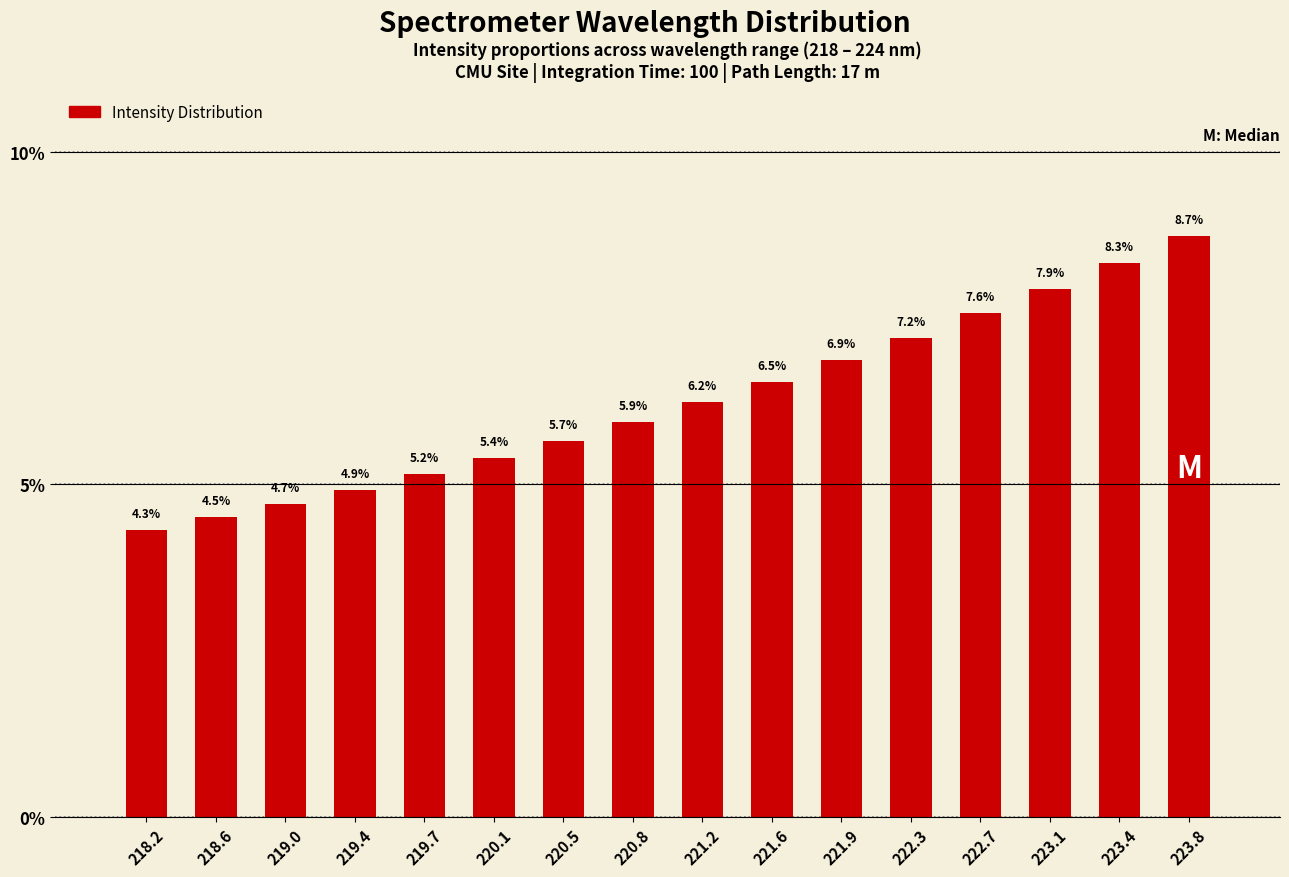

Reading left to right, what are all the values shown in this chart?

4.3	4.5	4.7	4.9	5.2	5.4	5.7	5.9	6.2	6.5	6.9	7.2	7.6	7.9	8.3	8.7